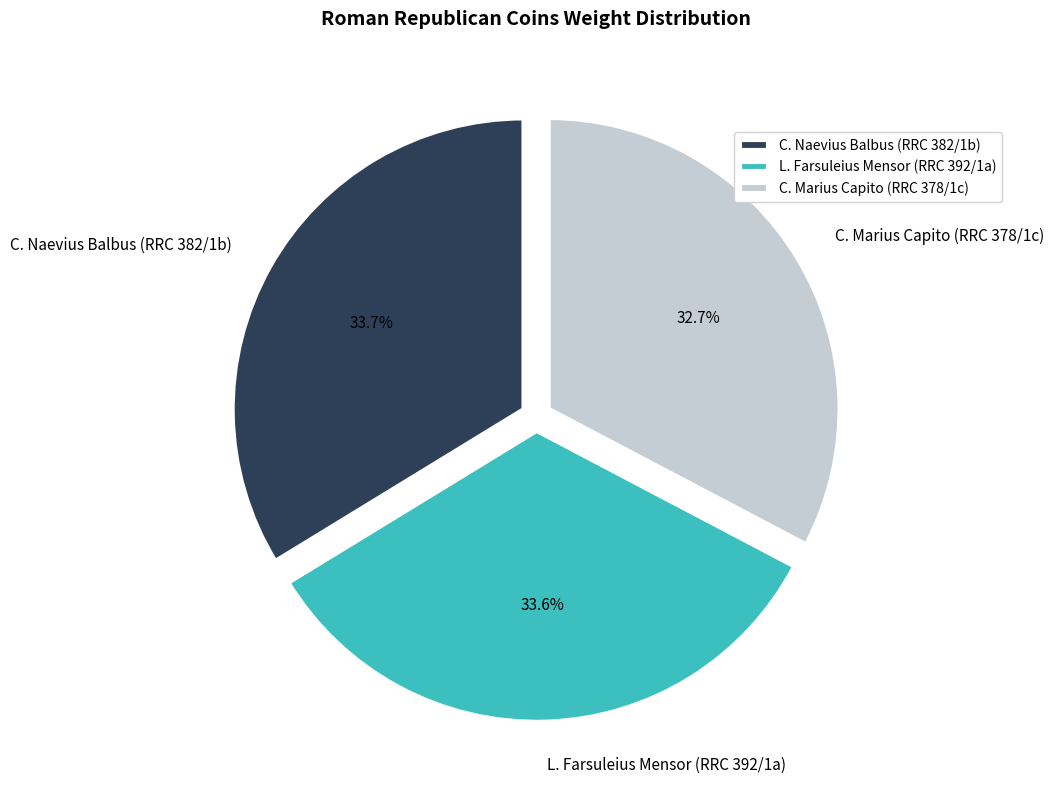

Between L. Farsuleius Mensor (RRC 392/1a) and C. Marius Capito (RRC 378/1c), which is larger?

L. Farsuleius Mensor (RRC 392/1a)